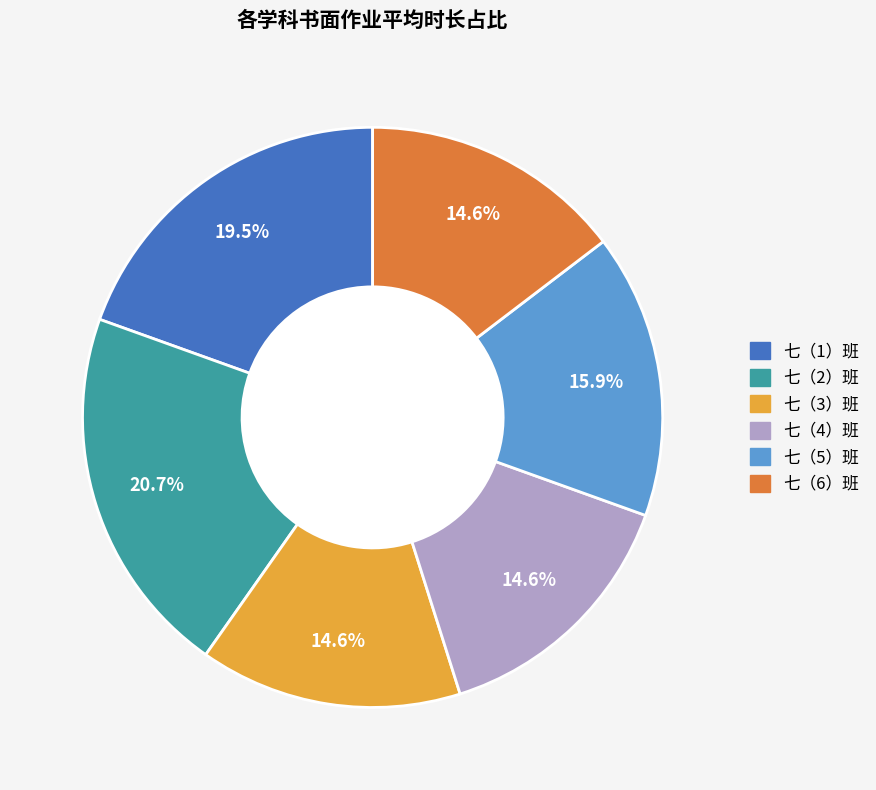

Which has a higher value, 七（5）班 or 七（3）班?

七（5）班